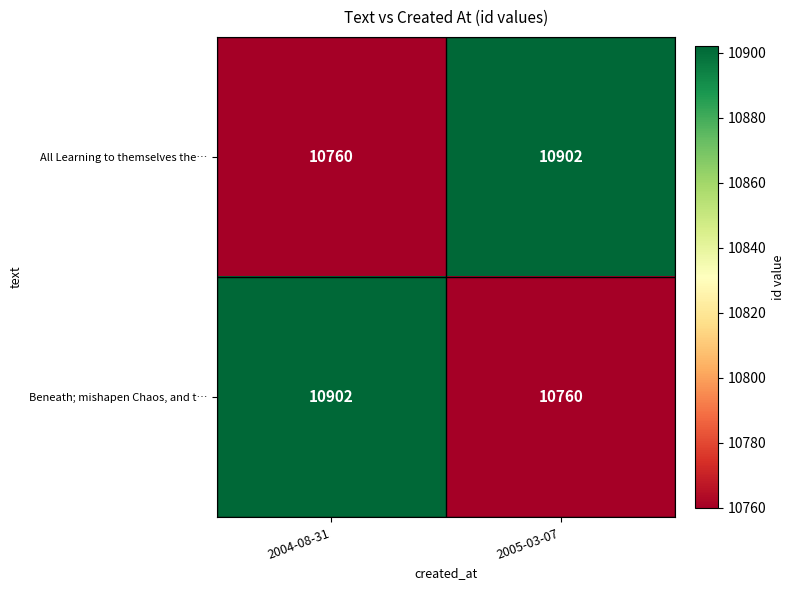

Reading left to right, what are all the values shown in this chart?

All Learning to themselves the…: 2004-08-31=10760	2005-03-07=10902
Beneath; mishapen Chaos, and t…: 2004-08-31=10902	2005-03-07=10760